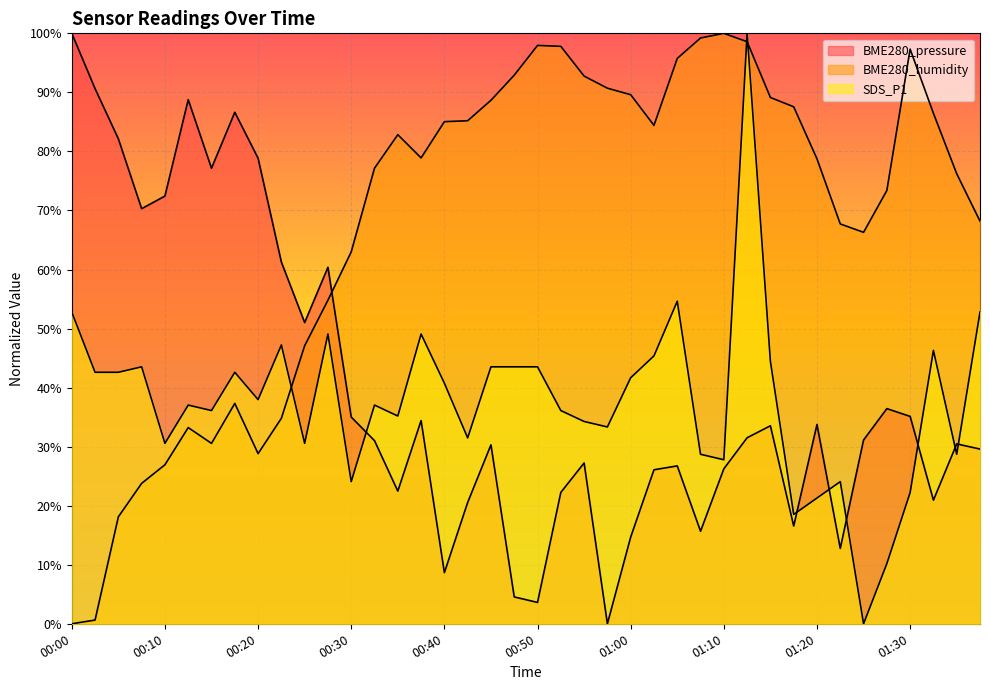

Is it true that BME280_humidity equals 88.7 at 00:45?

True